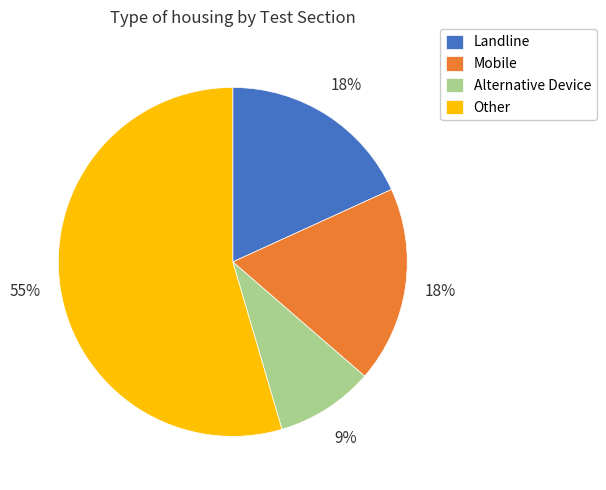

Which slice is the largest?

Other